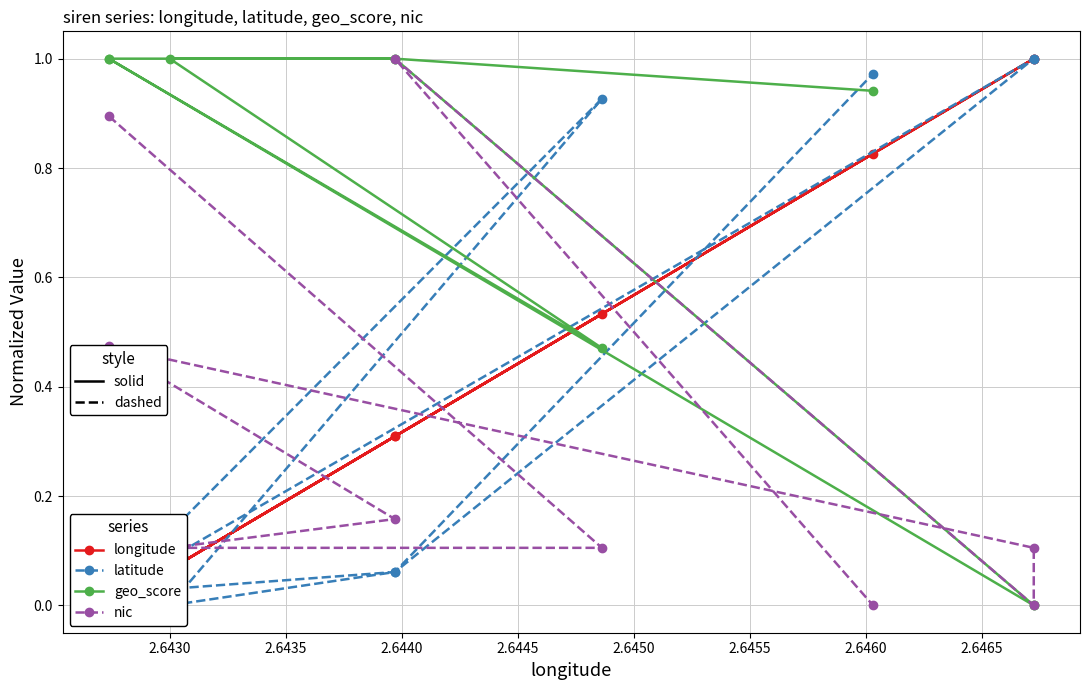

Is the value of nic at 2.6460 greater than the value of latitude at 2.6450?

No